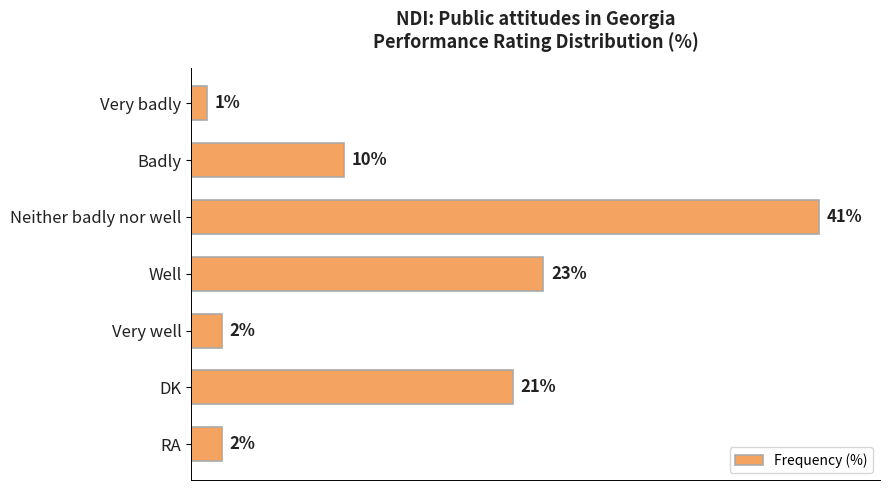

Where is the data nearest to the value 21?

DK